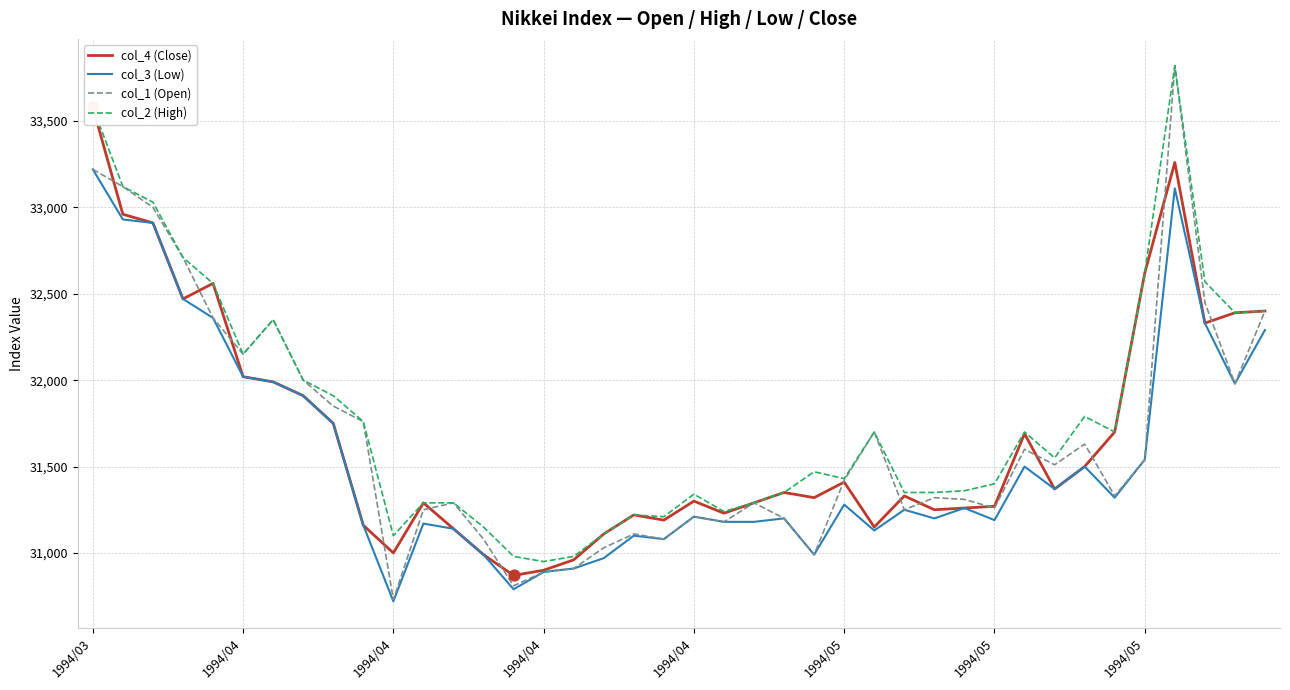

What are all the series names shown in the legend?

col_4 (Close), col_3 (Low), col_1 (Open), col_2 (High)